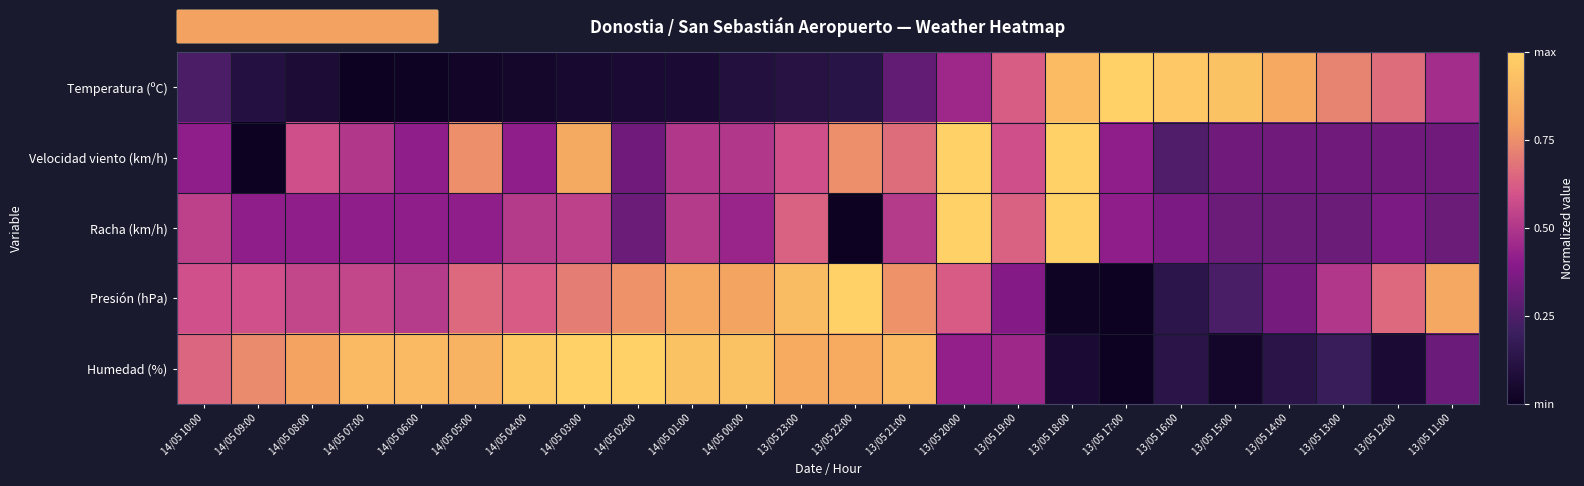

Between 14/05 06:00 and 13/05 11:00, which is larger?

13/05 11:00